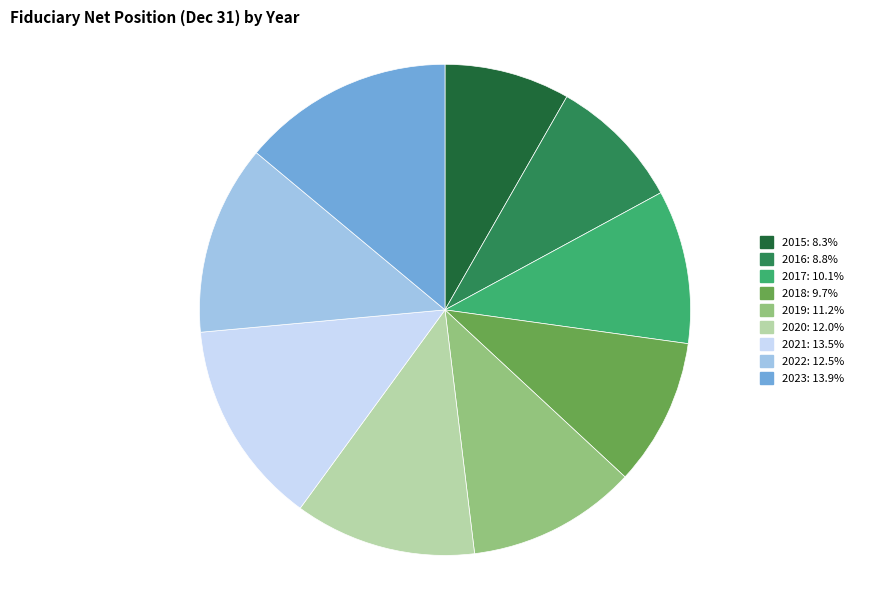

How many slices are in this pie chart?

9